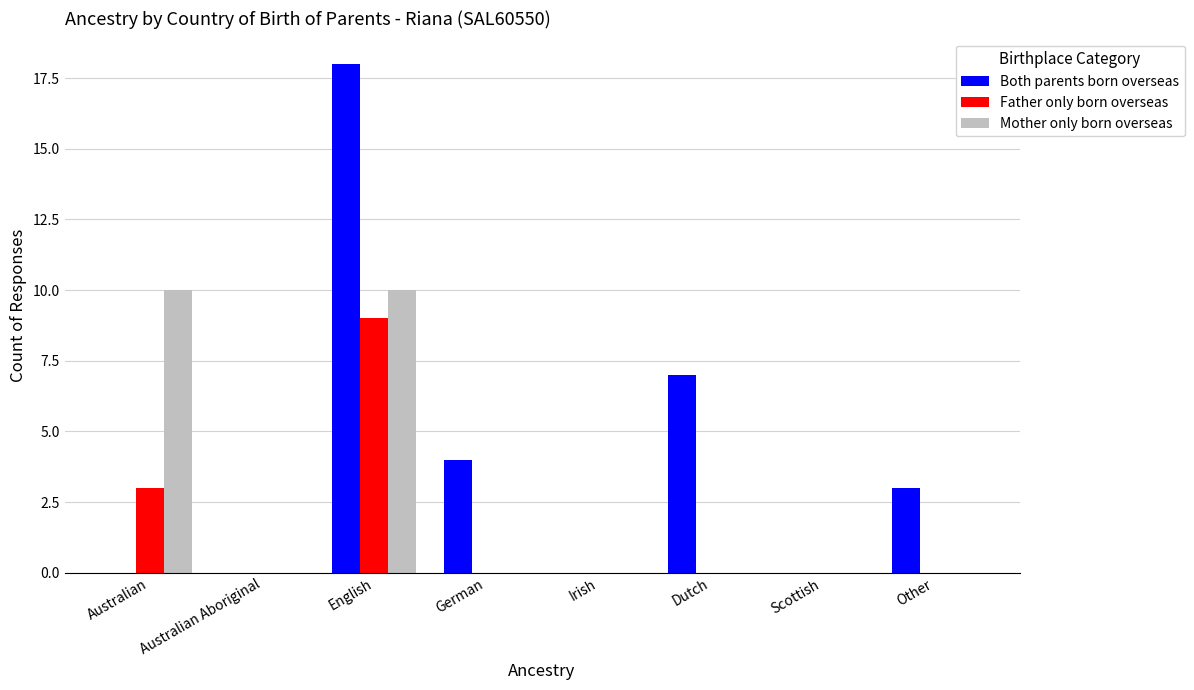

What is the total value across all series at Other?

3